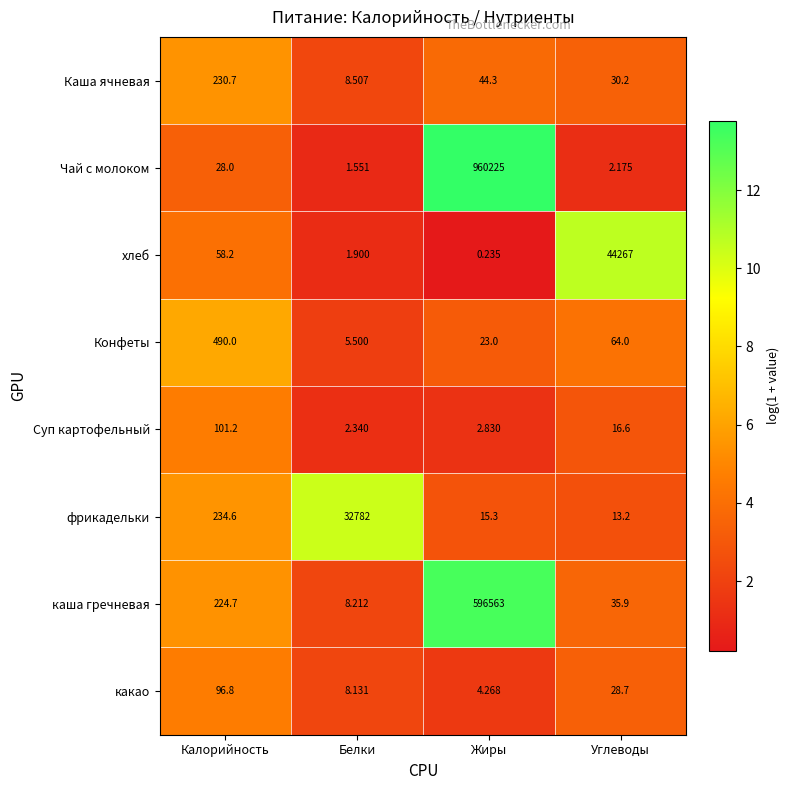

What is the total value across all series at Углеводы?

44457.8